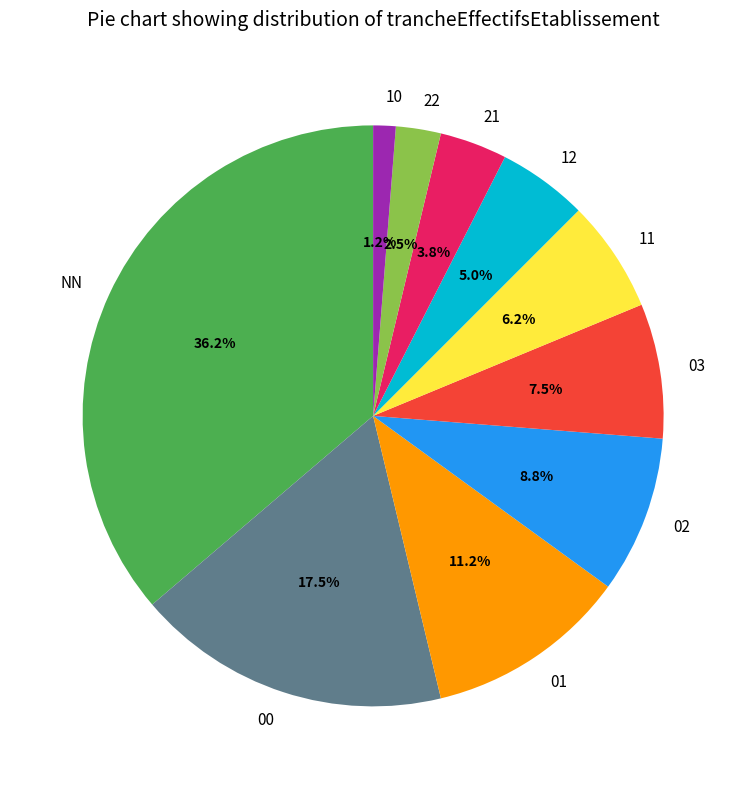

Does 01 account for over 50% of the chart?

No